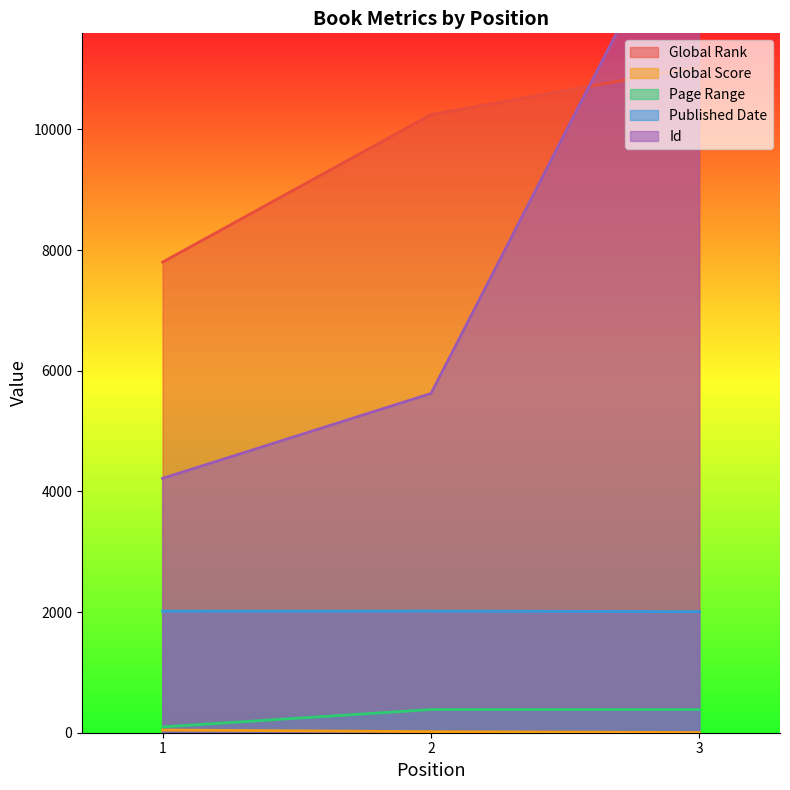

The Page Range series shows 384 at 3. True or false?

True